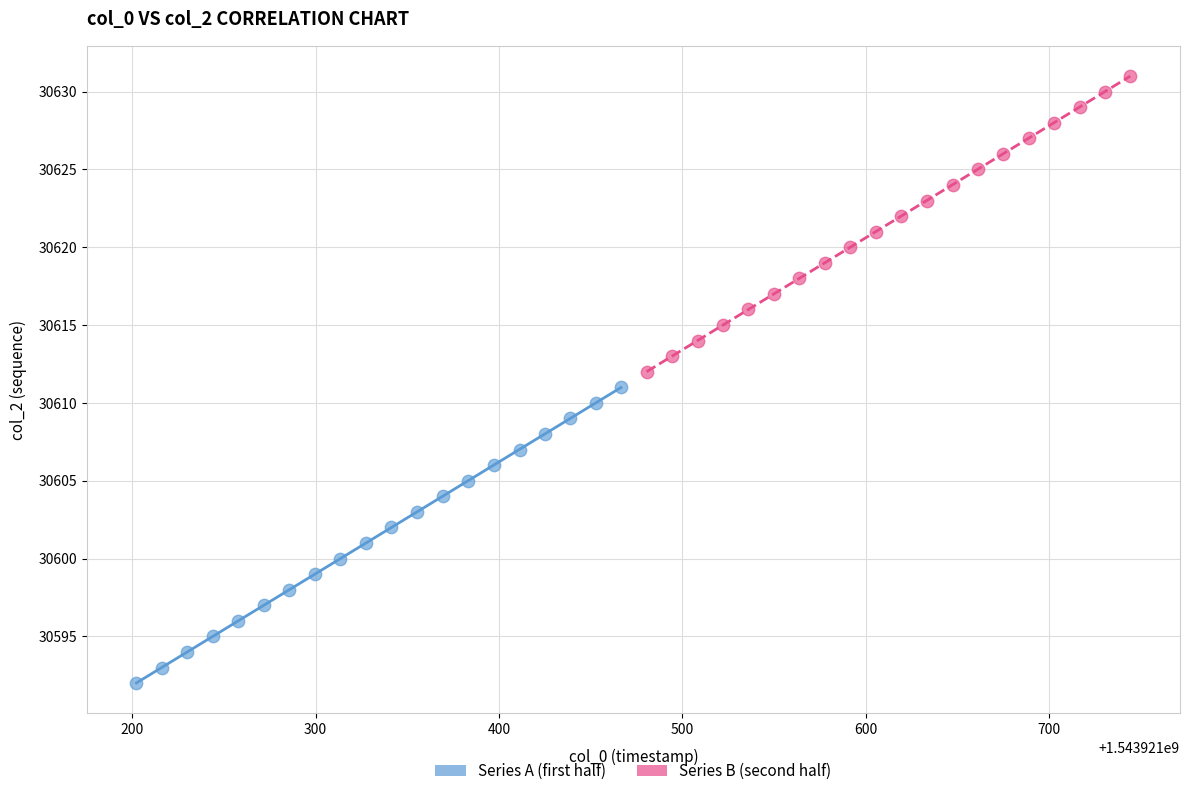

What are all the series names shown in the legend?

Series A (first half), Series B (second half)